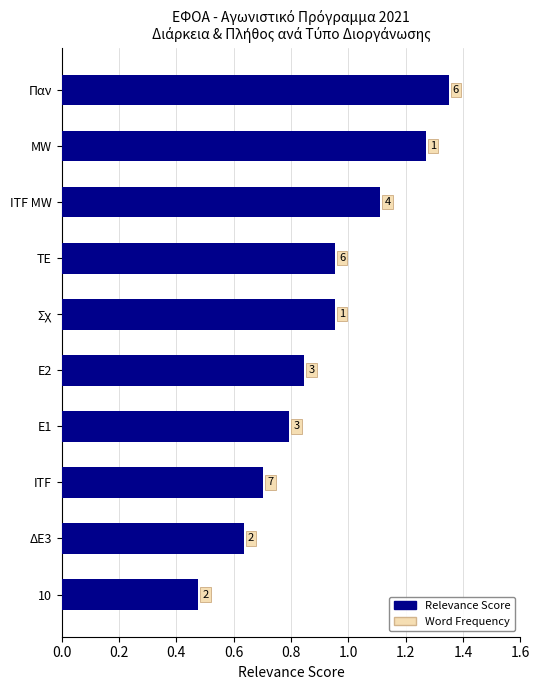

What is the greatest value displayed?

1.4